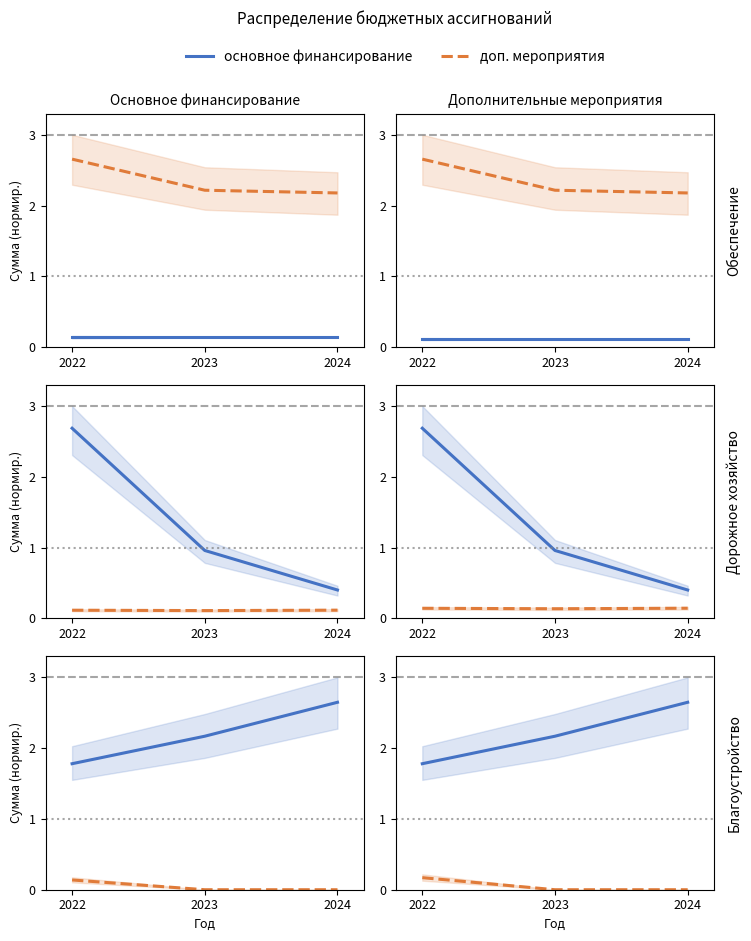

The value of основное финансирование at 2022 is 0.4. True or false?

False